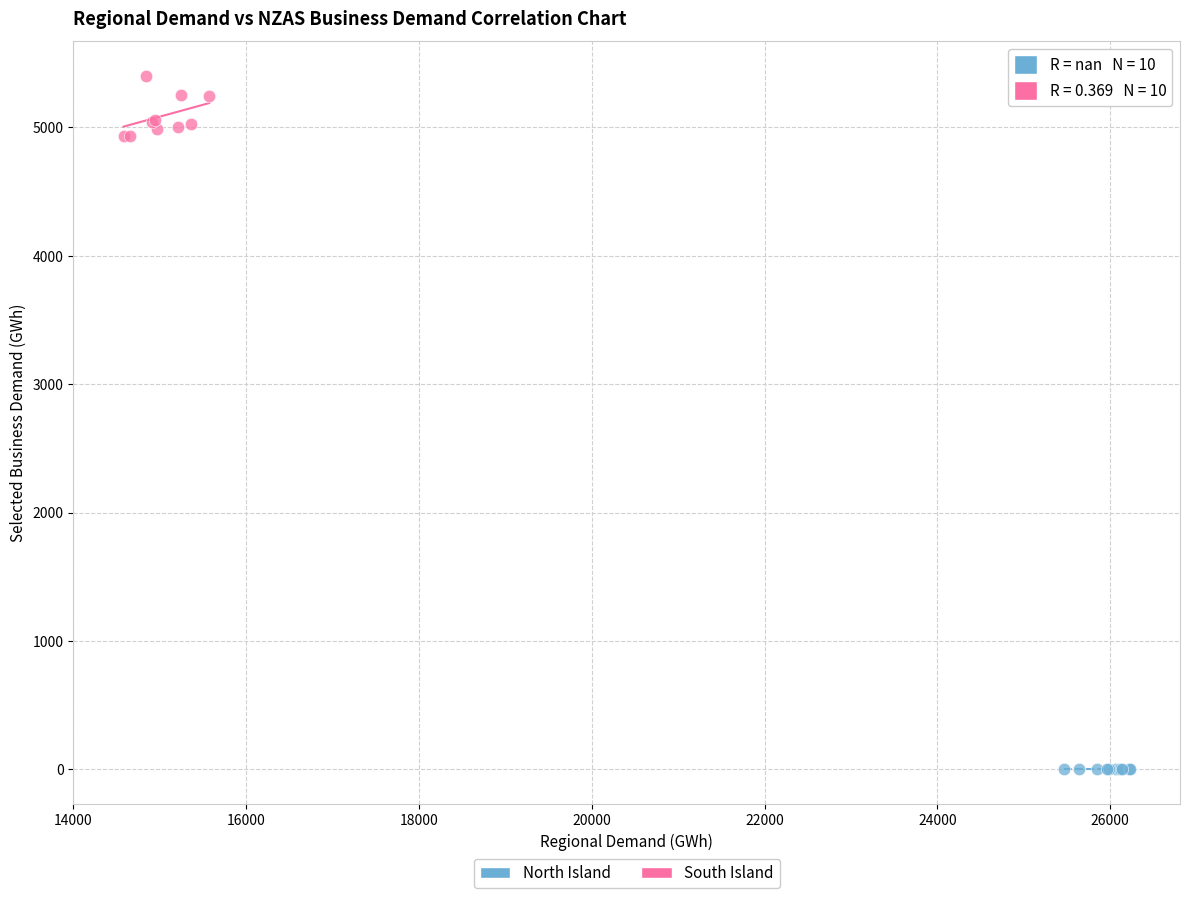

Which series contains the lowest Y value?

North Island